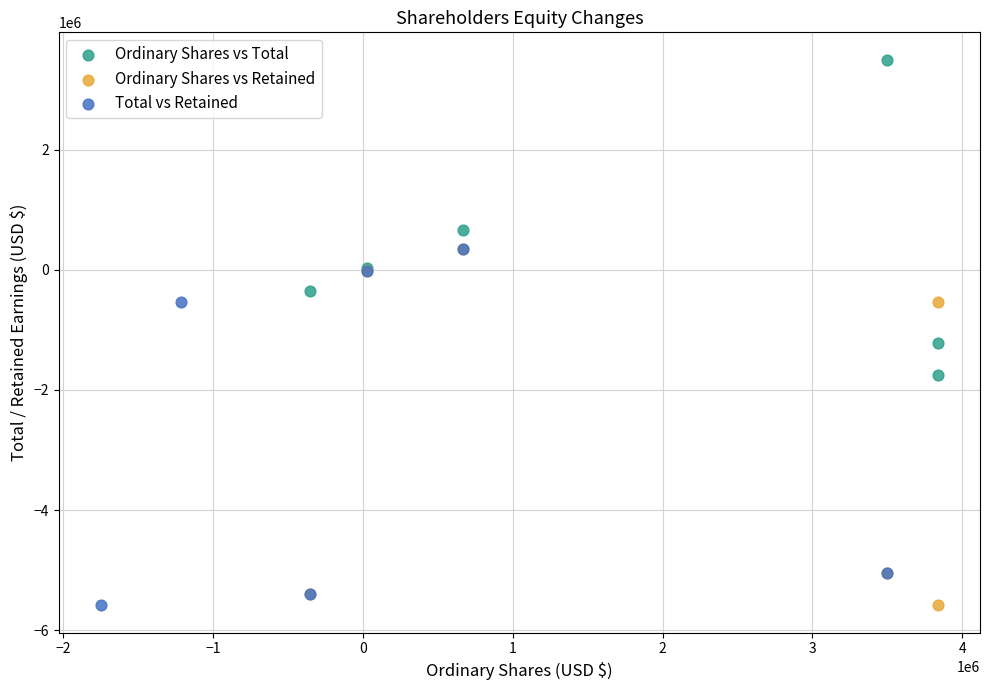

Which series contains the highest Y value?

Ordinary Shares vs Total